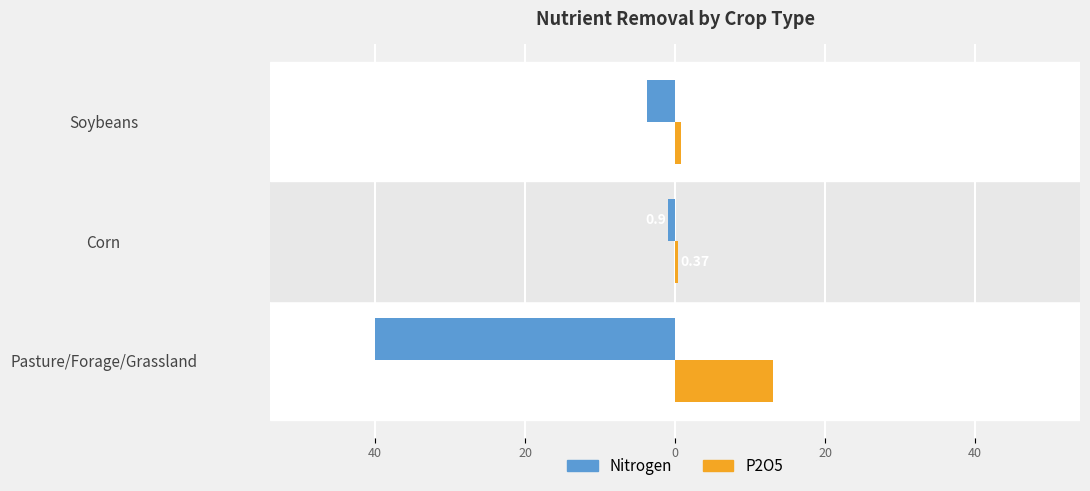

What are all the series names shown in the legend?

Nitrogen, P2O5